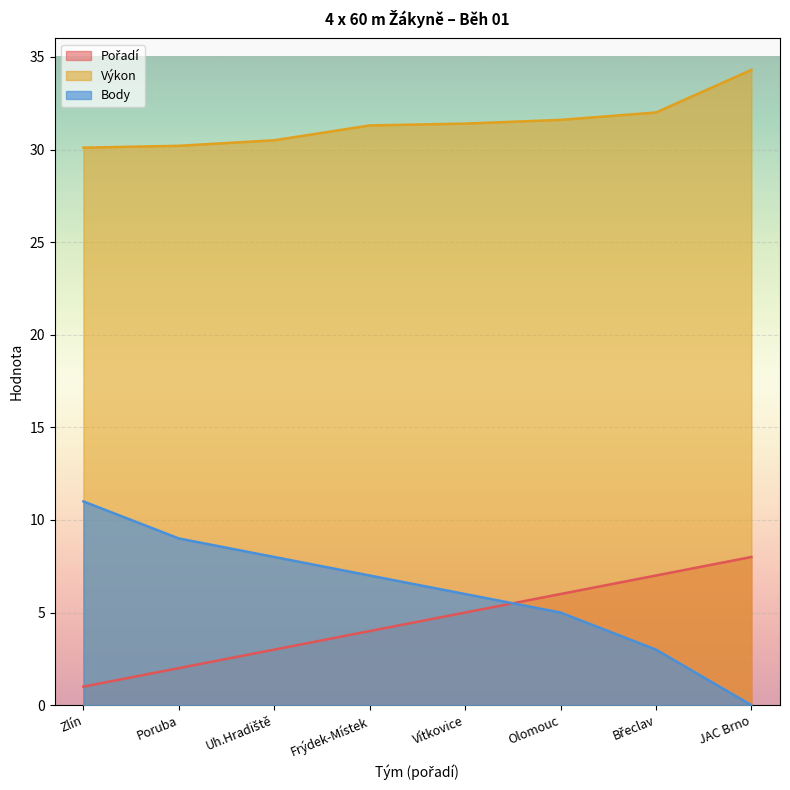

How many data points in Body are above 7?

3